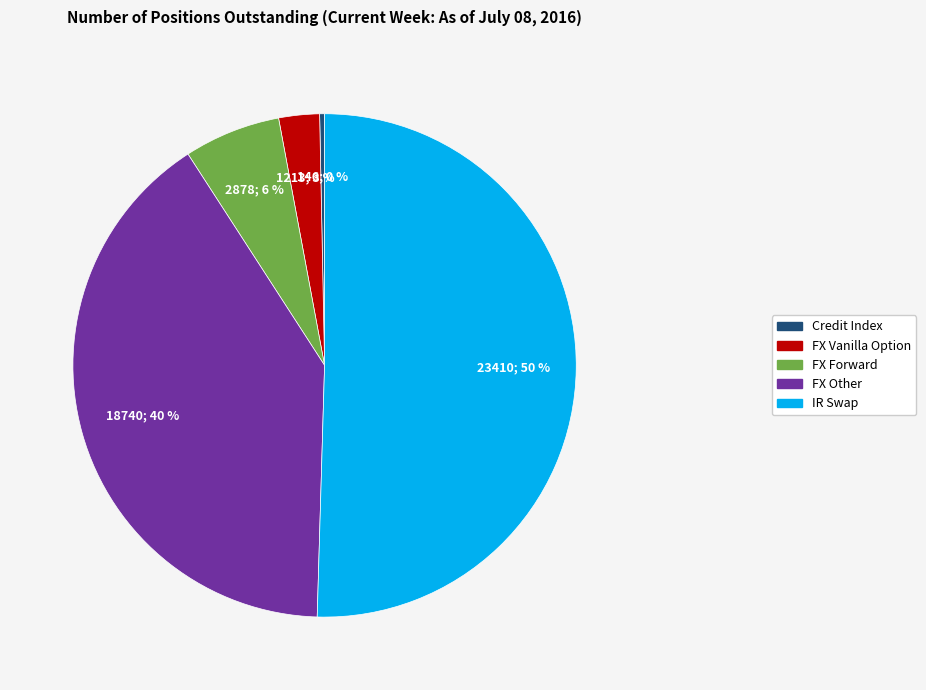

To the nearest percent, what portion does FX Other represent?

40%